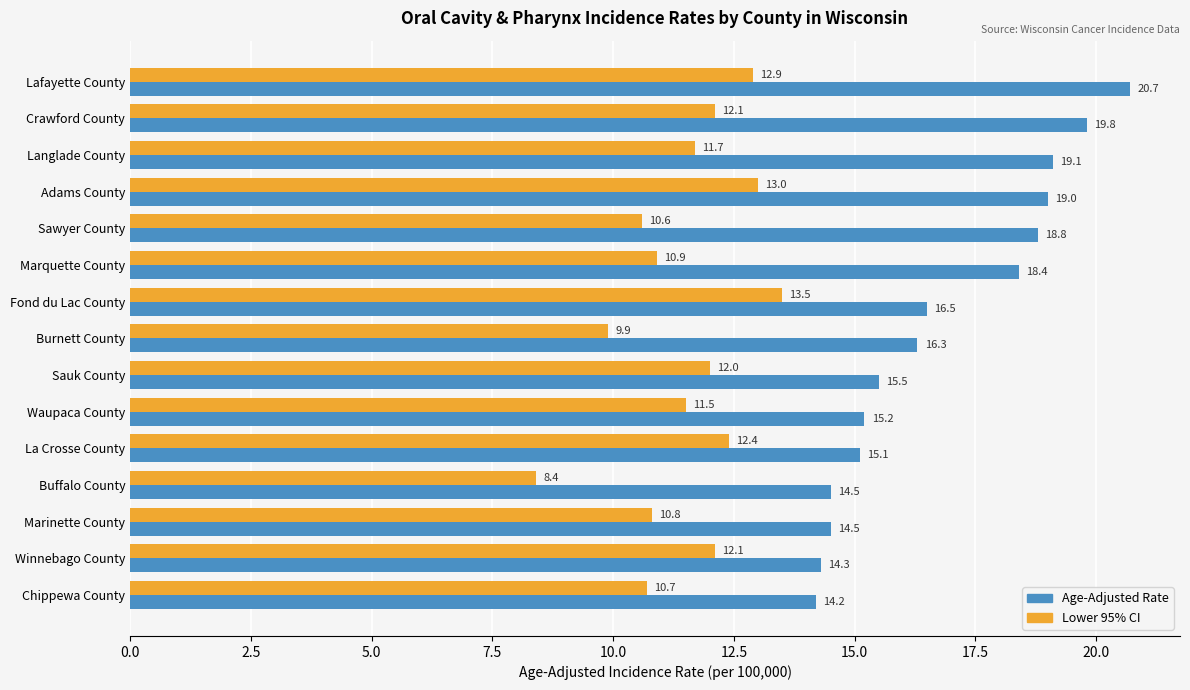

Which series has the widest spread of values?

Age-Adjusted Rate